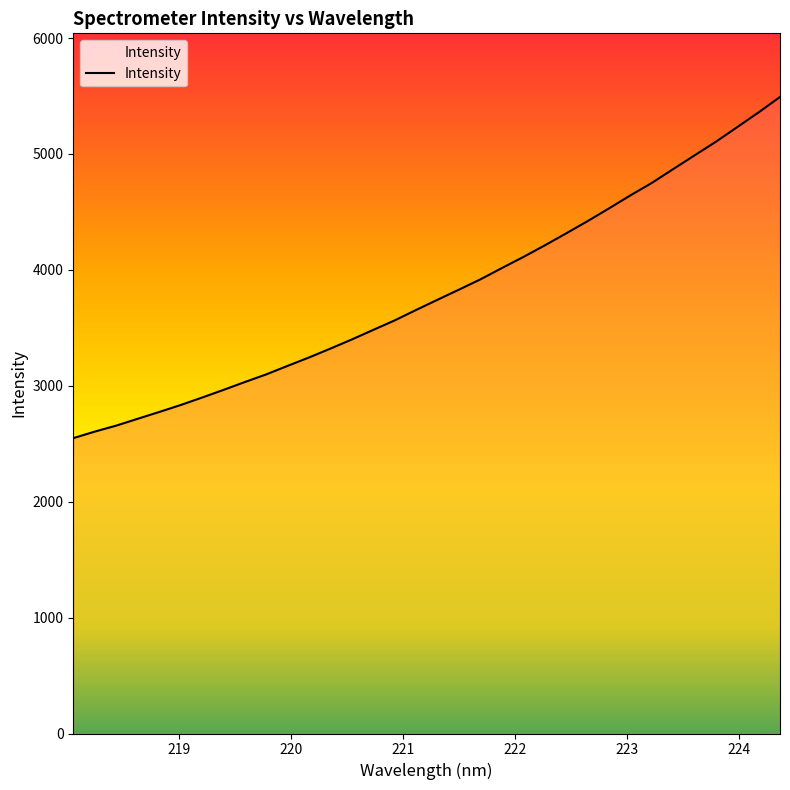

What is the smallest value displayed?

2548.2